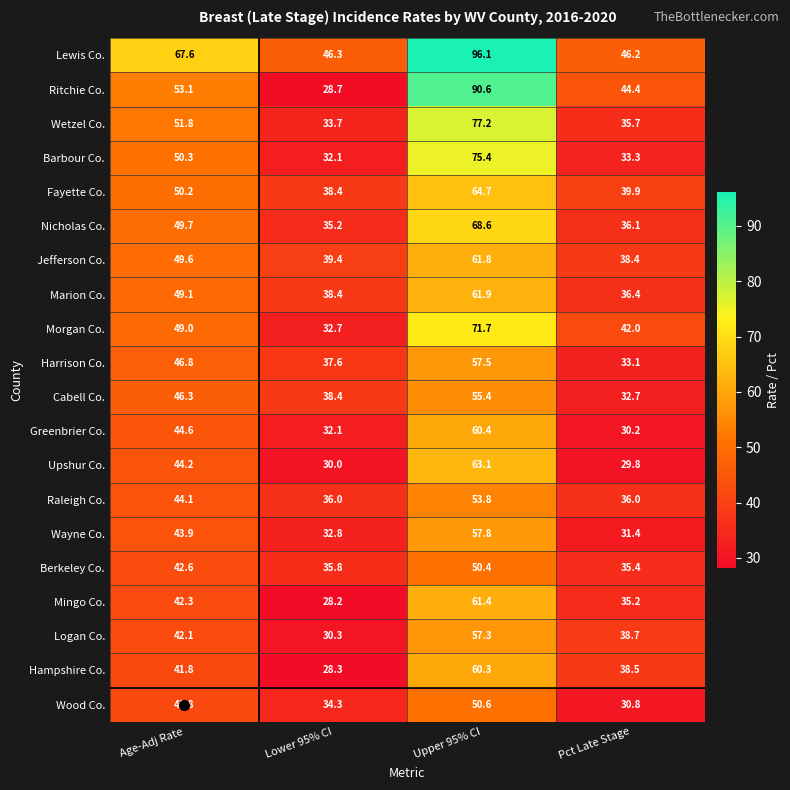

Which series changed the most between Lower 95% CI and Upper 95% CI?

Ritchie Co.